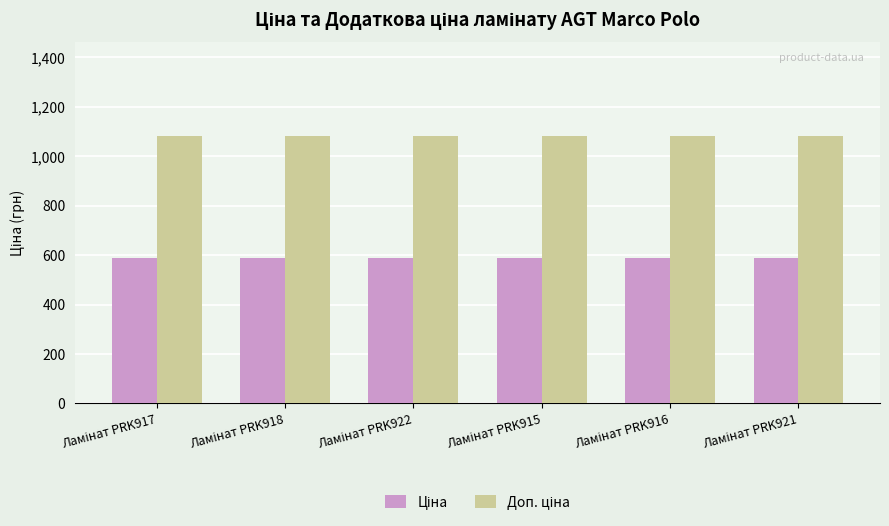

What is the maximum value shown in the chart?

1081.7